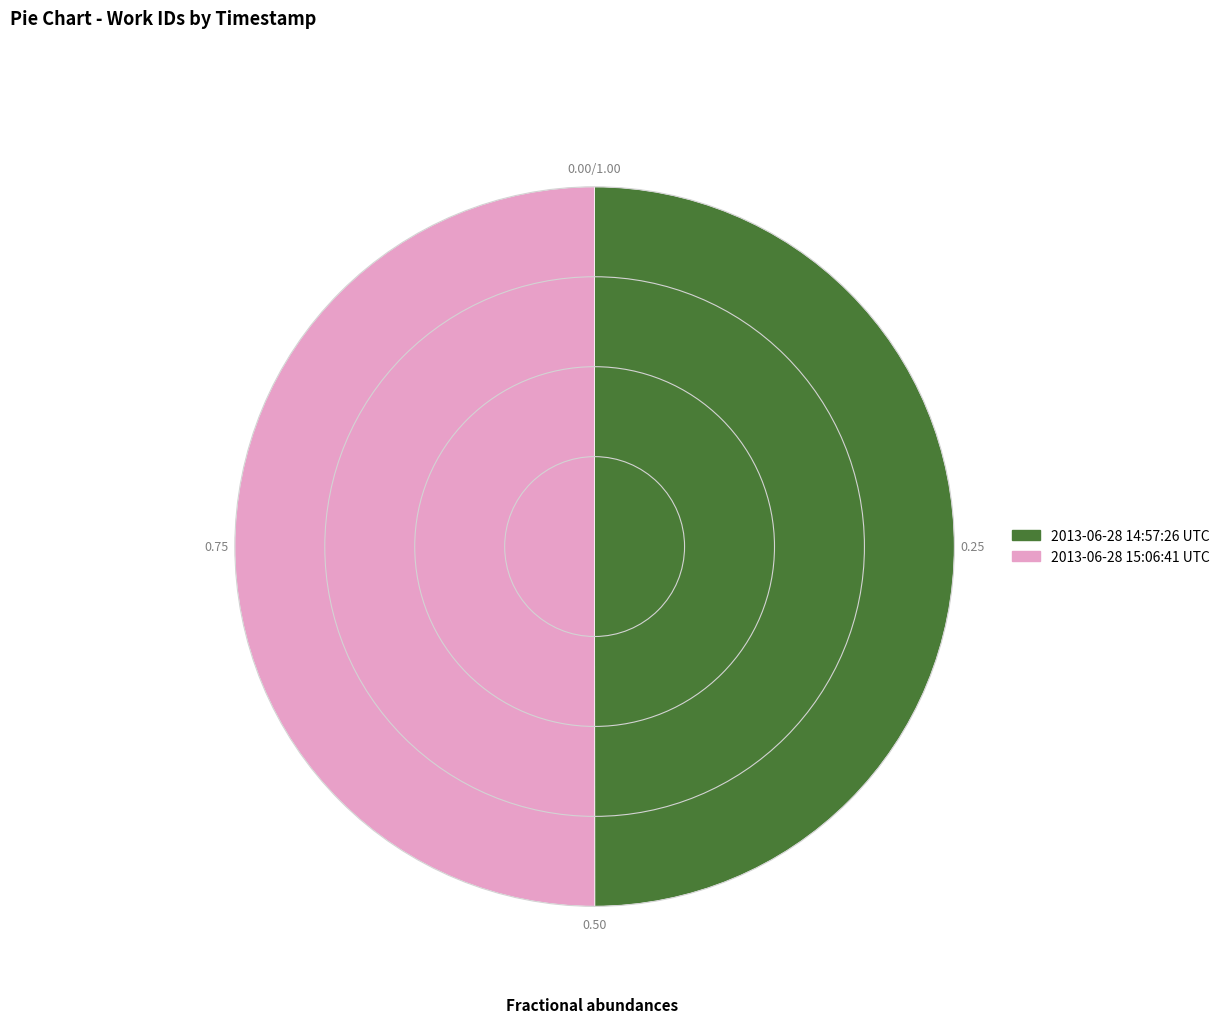

Do 2013-06-28 14:57:26 UTC and 2013-06-28 15:06:41 UTC together represent more than half of the pie?

Yes